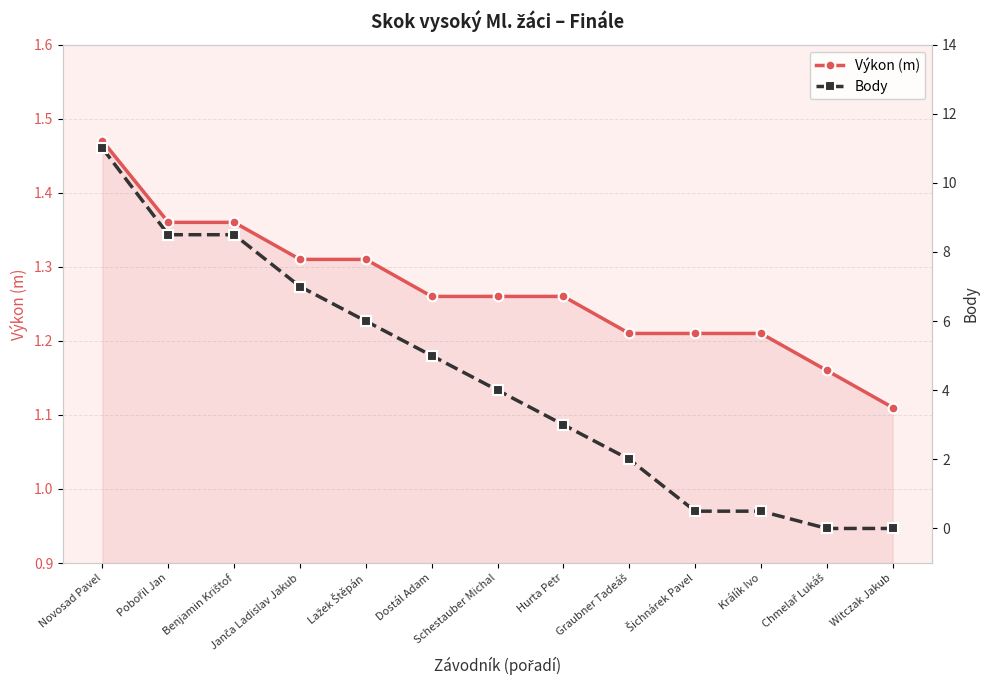

How many lines are shown in the chart?

2